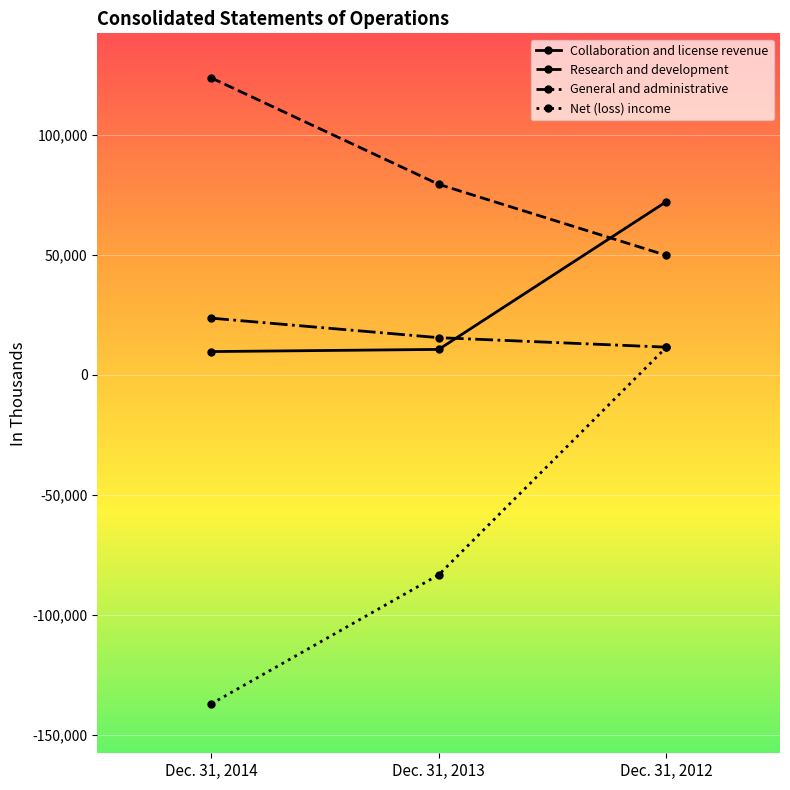

Rank the series by their maximum value, from lowest to highest.

Net (loss) income, General and administrative, Collaboration and license revenue, Research and development